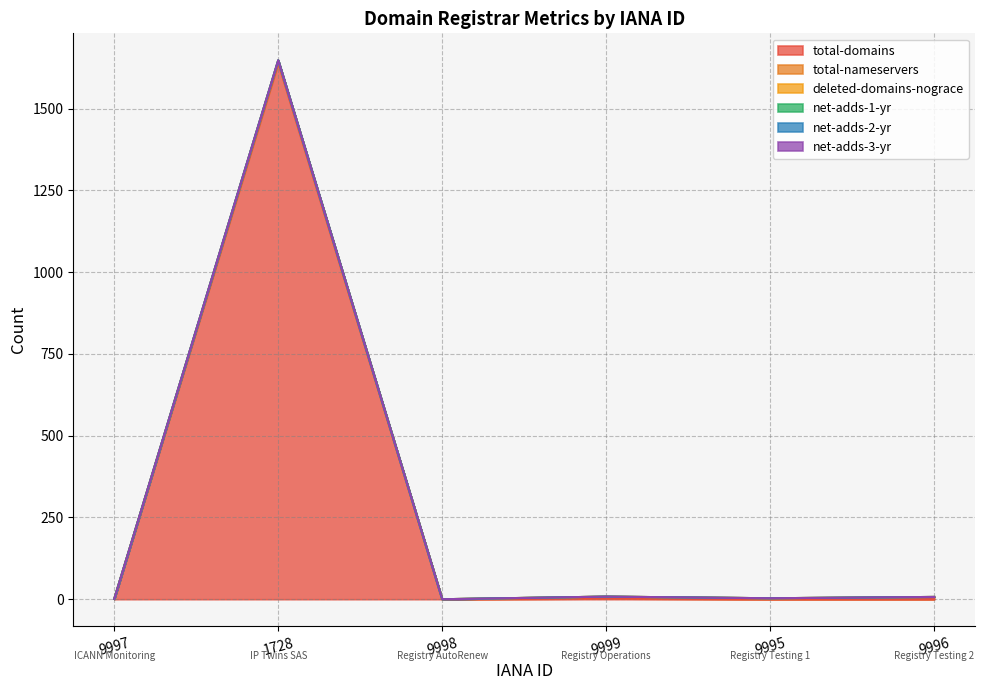

Between 9997 and 9995, which series saw the biggest shift?

total-nameservers